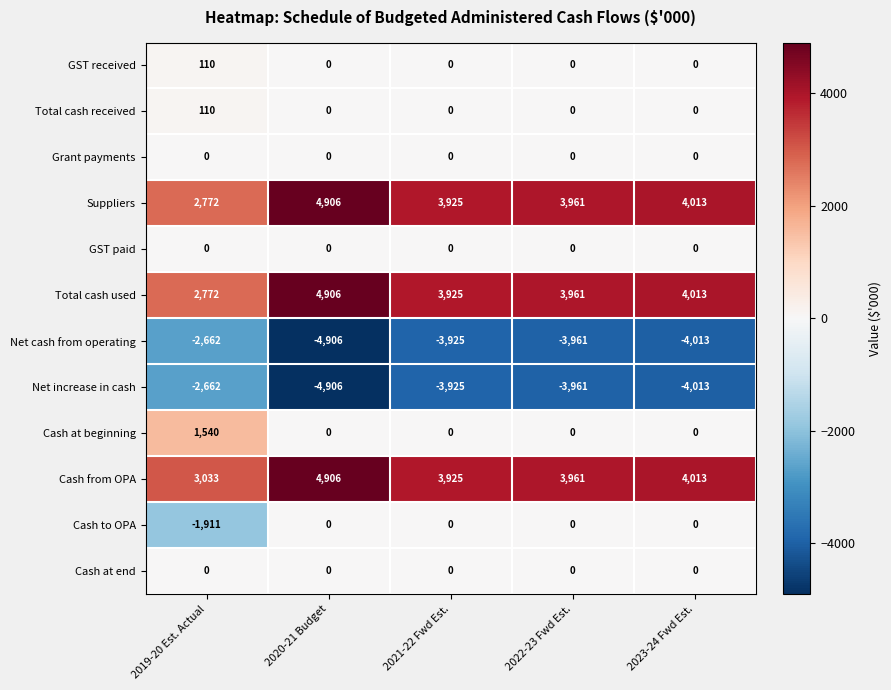

What value does the Net cash from operating series have at 2019-20 Est. Actual, to the nearest 50?

-2650